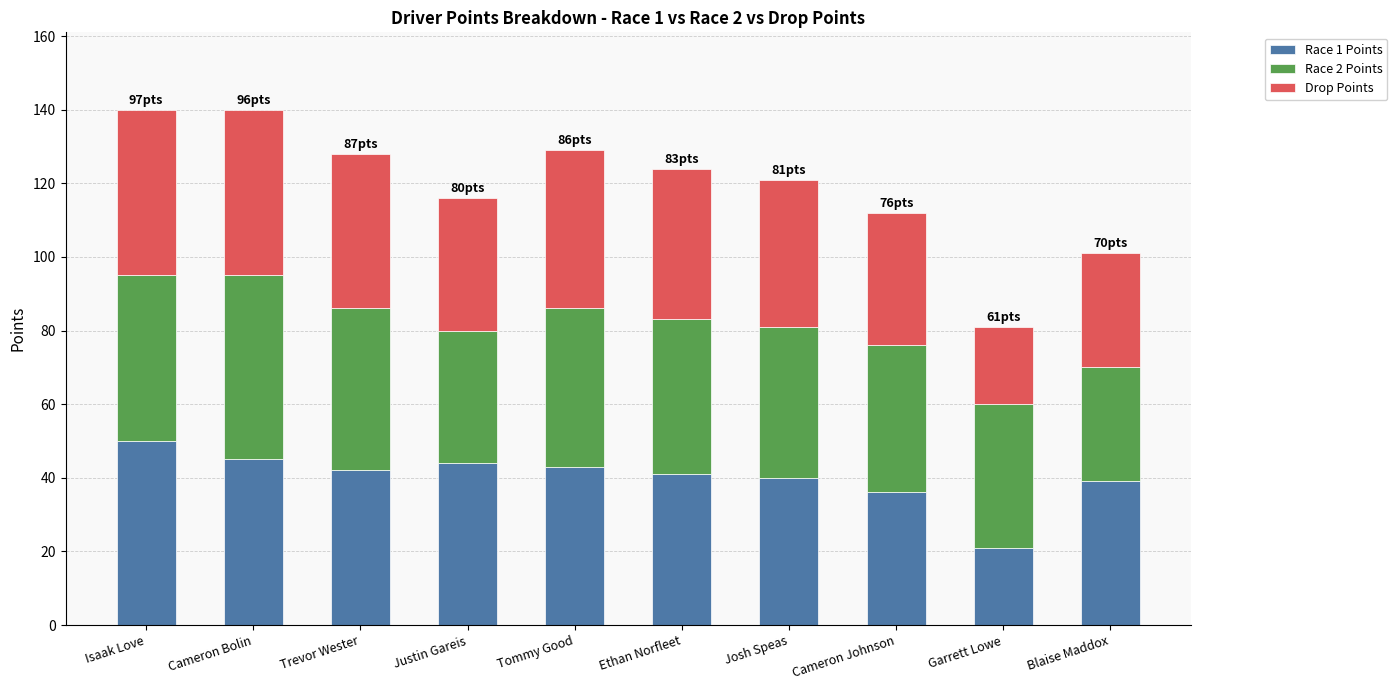

What is the average value of the Race 1 Points series?

40